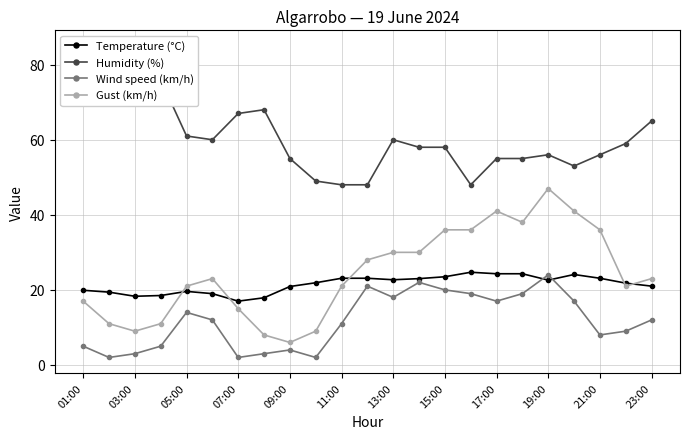

True or false: Wind speed (km/h) and Gust (km/h) cross at least once.

False